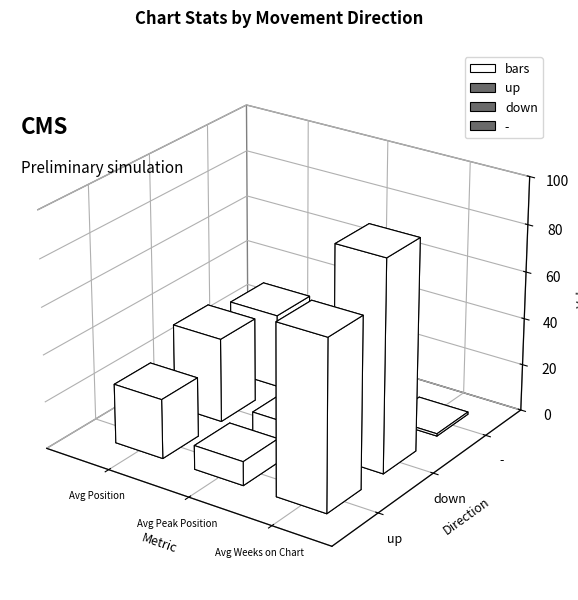

Which series has the widest spread of values?

Avg Weeks on Chart